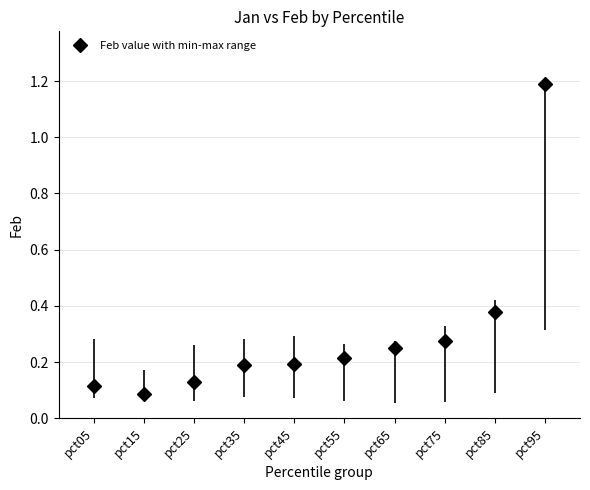

Which has a higher value, pct65 or pct55?

pct65